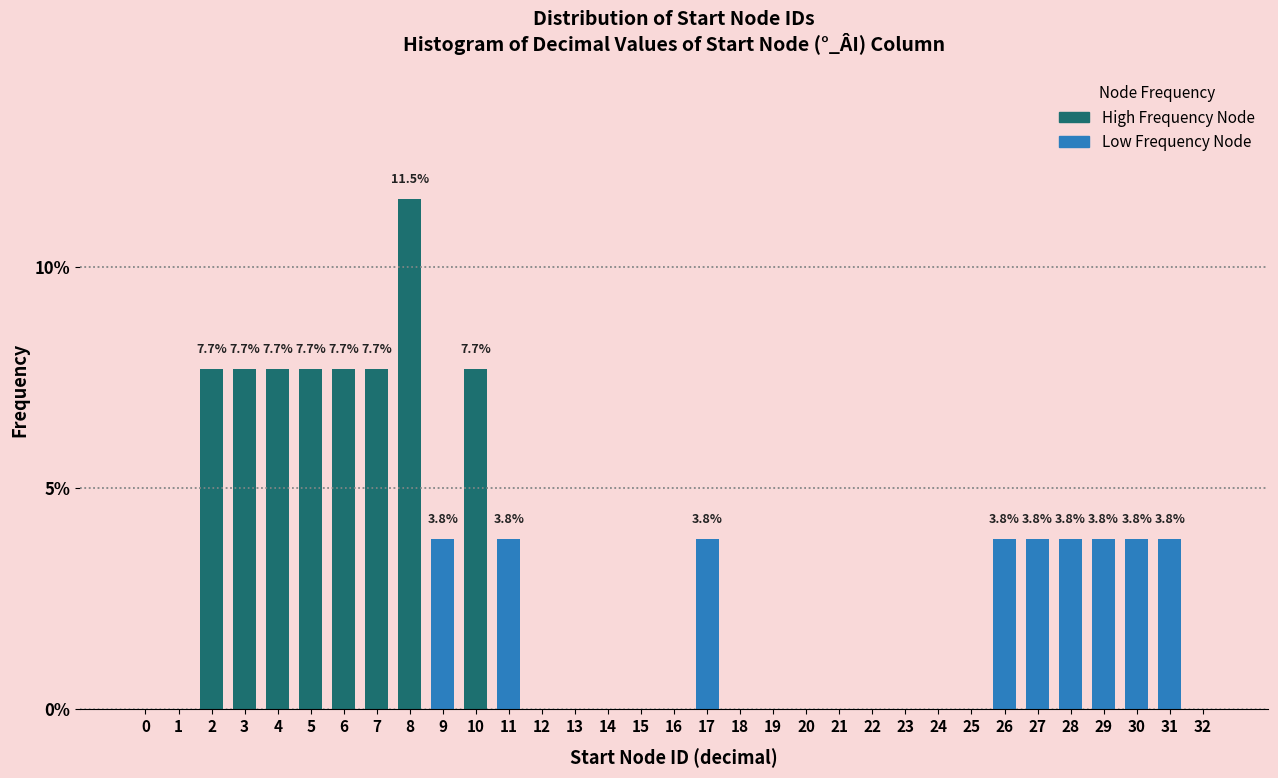

Reading left to right, list all the values displayed in this chart.

0=0.0	1=0.0	2=7.7	3=7.7	4=7.7	5=7.7	6=7.7	7=7.7	8=11.5	9=3.8	10=7.7	11=3.8	12=0.0	13=0.0	14=0.0	15=0.0	16=0.0	17=3.8	18=0.0	19=0.0	20=0.0	21=0.0	22=0.0	23=0.0	24=0.0	25=0.0	26=3.8	27=3.8	28=3.8	29=3.8	30=3.8	31=3.8	32=0.0